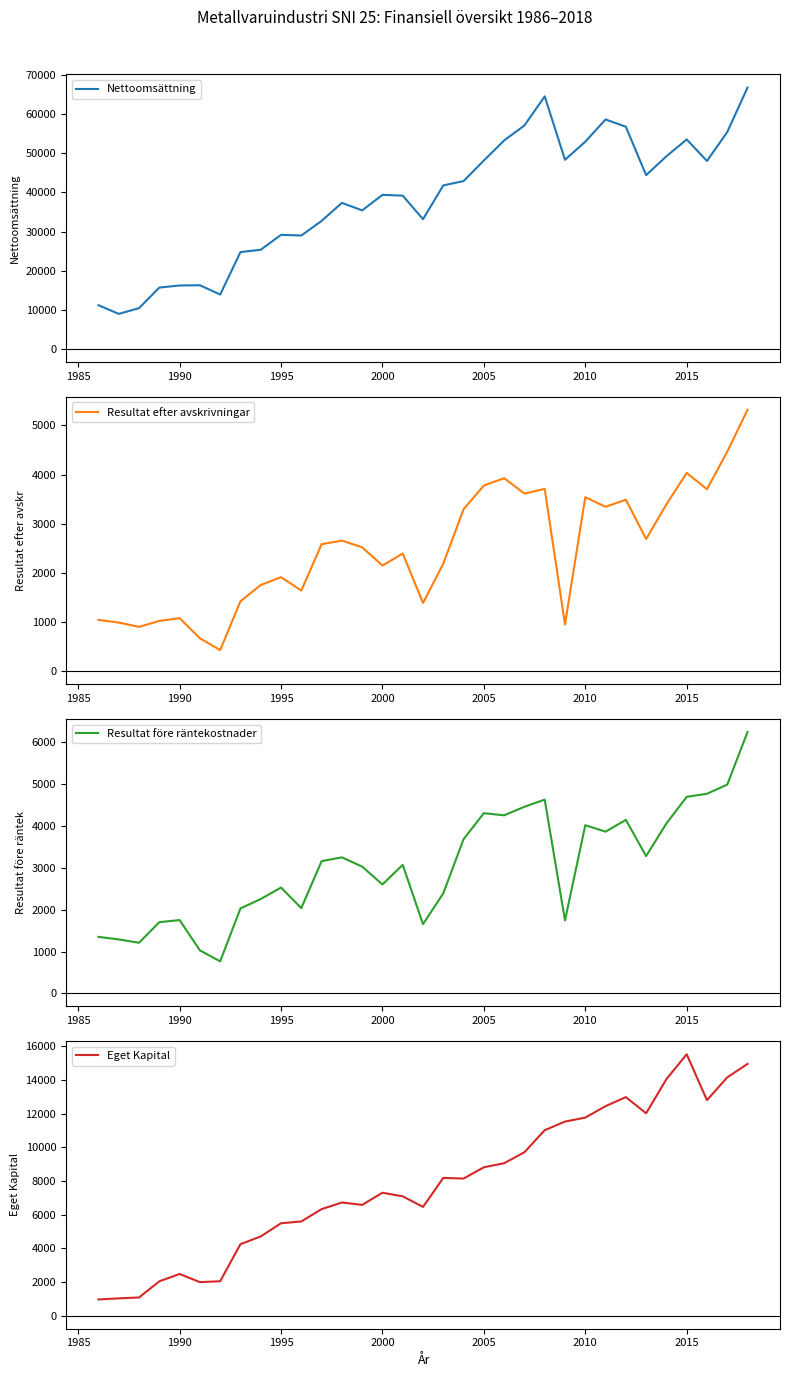

Is it true that Nettoomsättning equals 15242.5 at 2000?

False